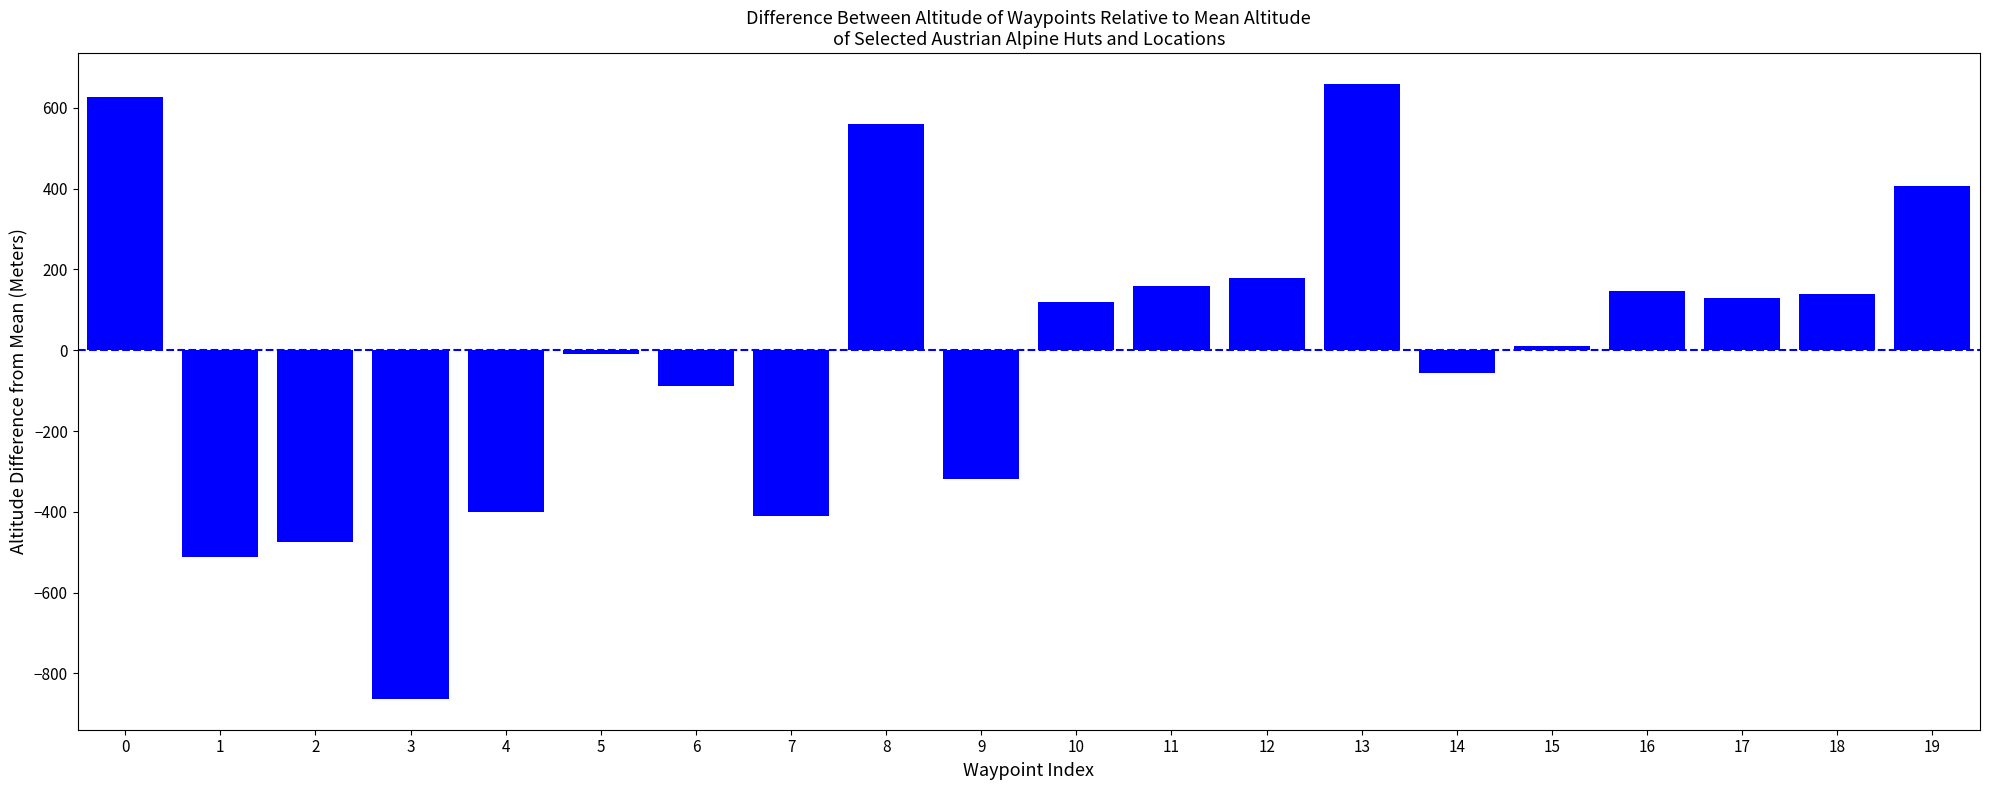

The chart shows a value of 120.5 at 10. True or false?

True